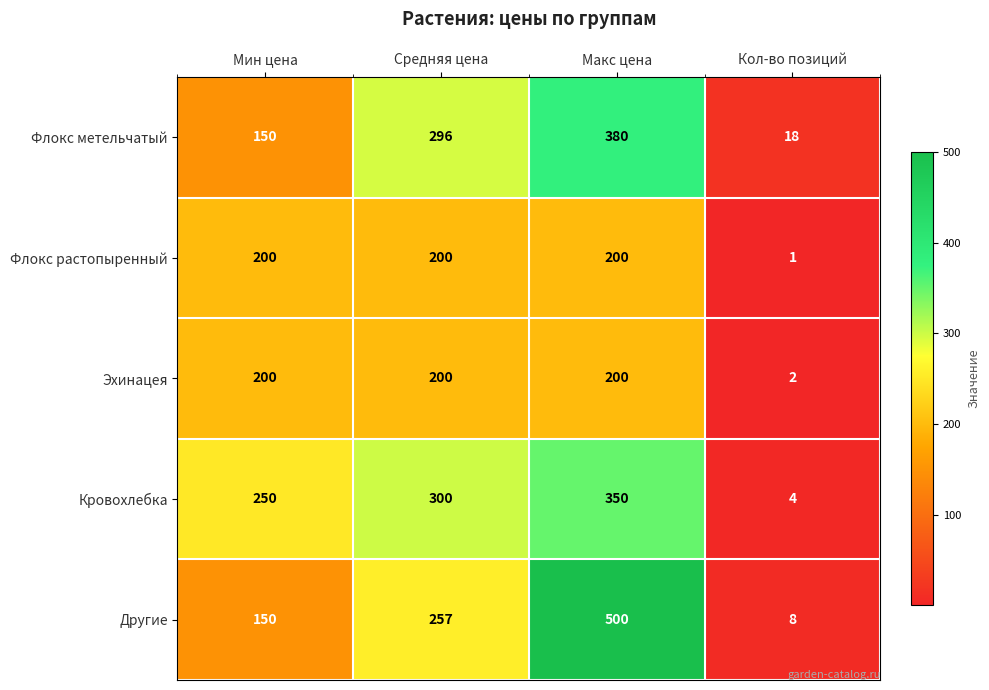

Which series has the largest total across all categories?

Другие